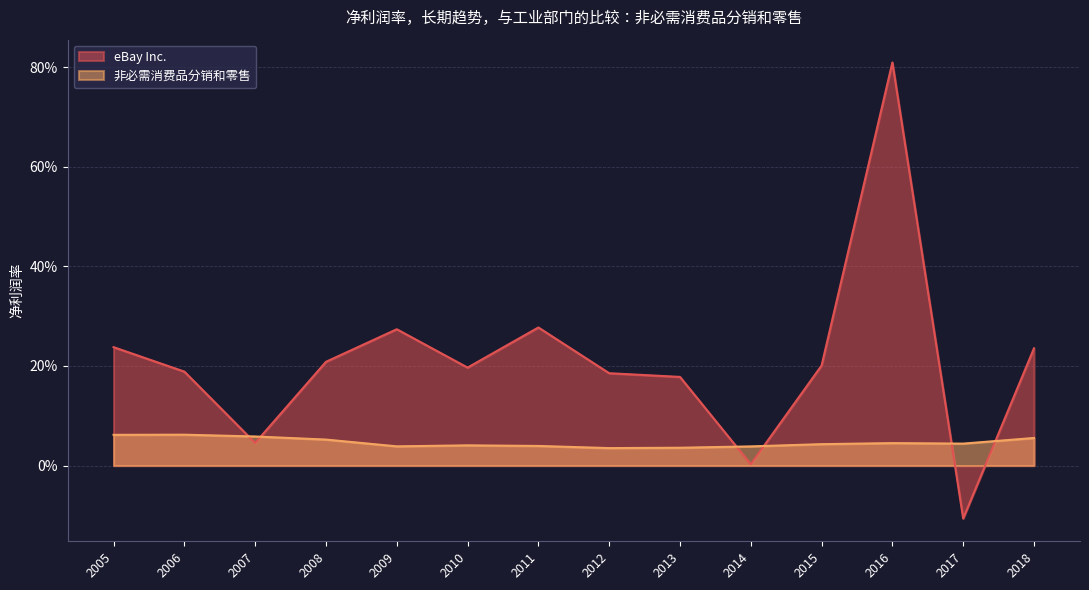

Which series has the largest total across all categories?

eBay Inc.